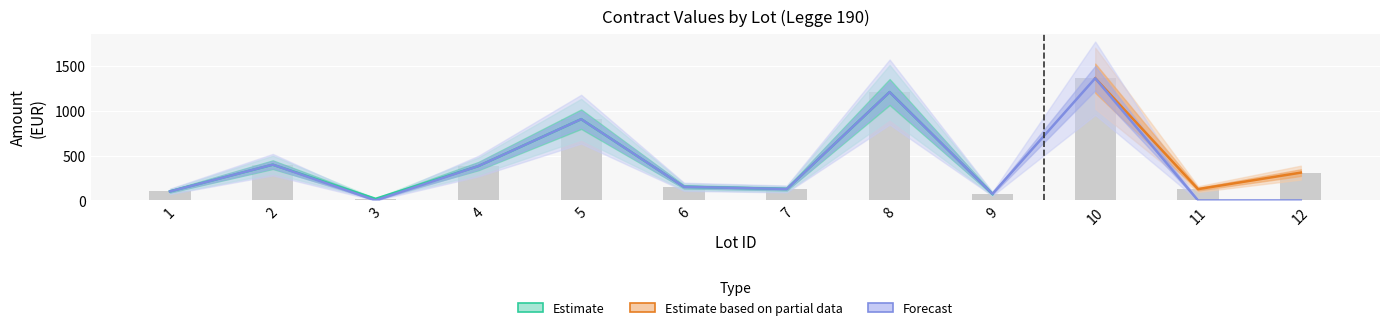

Where does the importoSommeLiquidate series first go above 152?

2